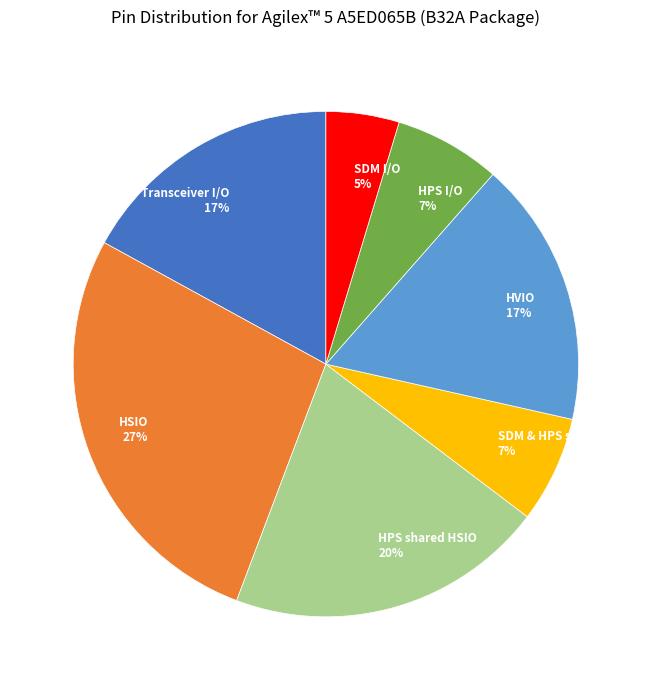

Which slice is the largest?

HSIO 27%